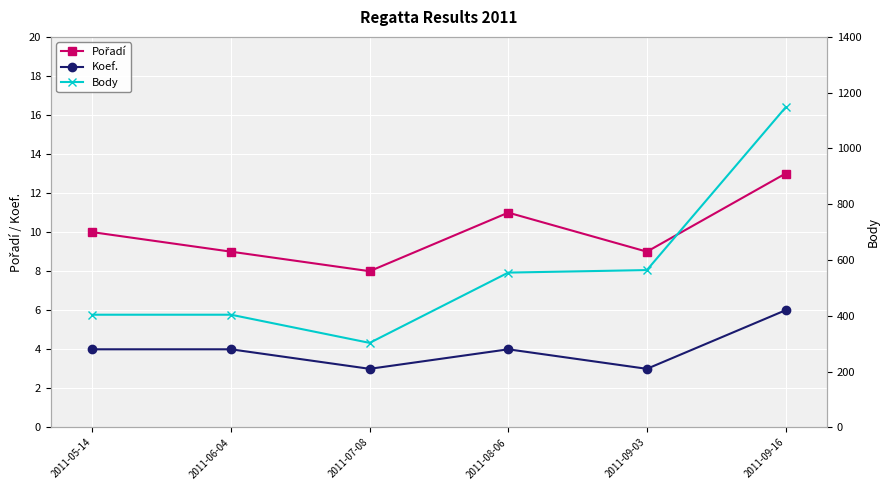

Reading right to left, what are all the values shown in this chart?

Pořadí: 2011-09-16=13	2011-09-03=9	2011-08-06=11	2011-07-08=8	2011-06-04=9	2011-05-14=10
Koef.: 2011-09-16=6	2011-09-03=3	2011-08-06=4	2011-07-08=3	2011-06-04=4	2011-05-14=4
Body: 2011-09-16=1147	2011-09-03=564	2011-08-06=555	2011-07-08=303	2011-06-04=404	2011-05-14=404